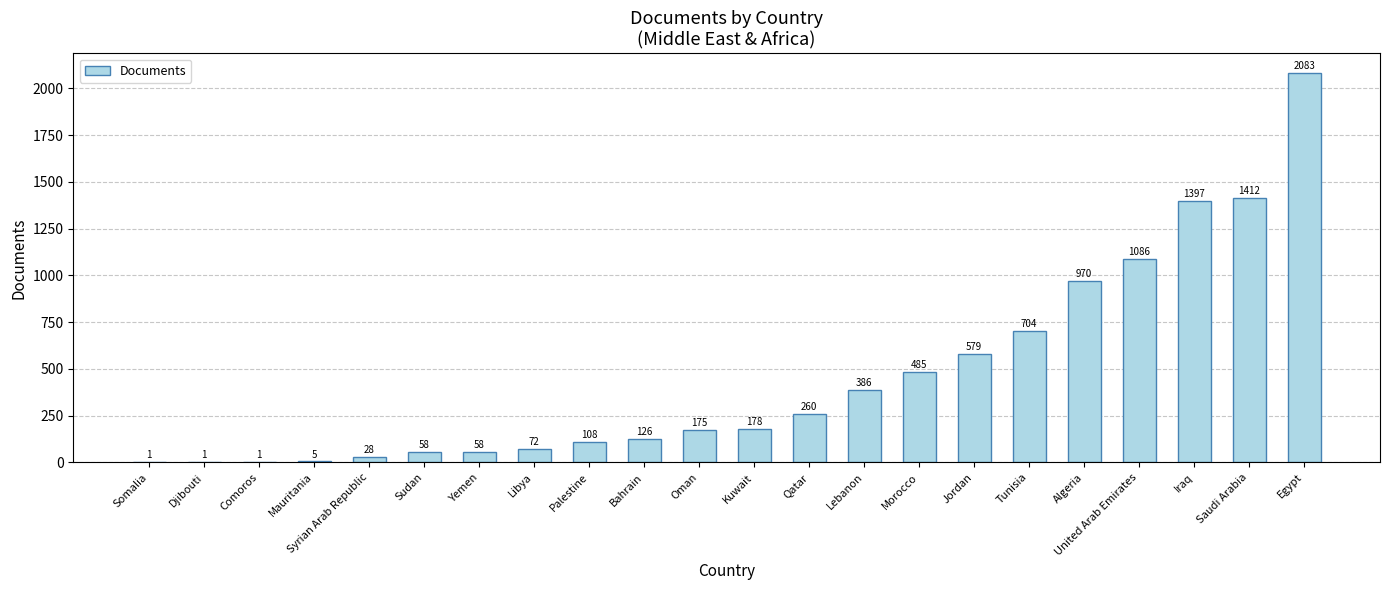

What is the sum of all values?

10173